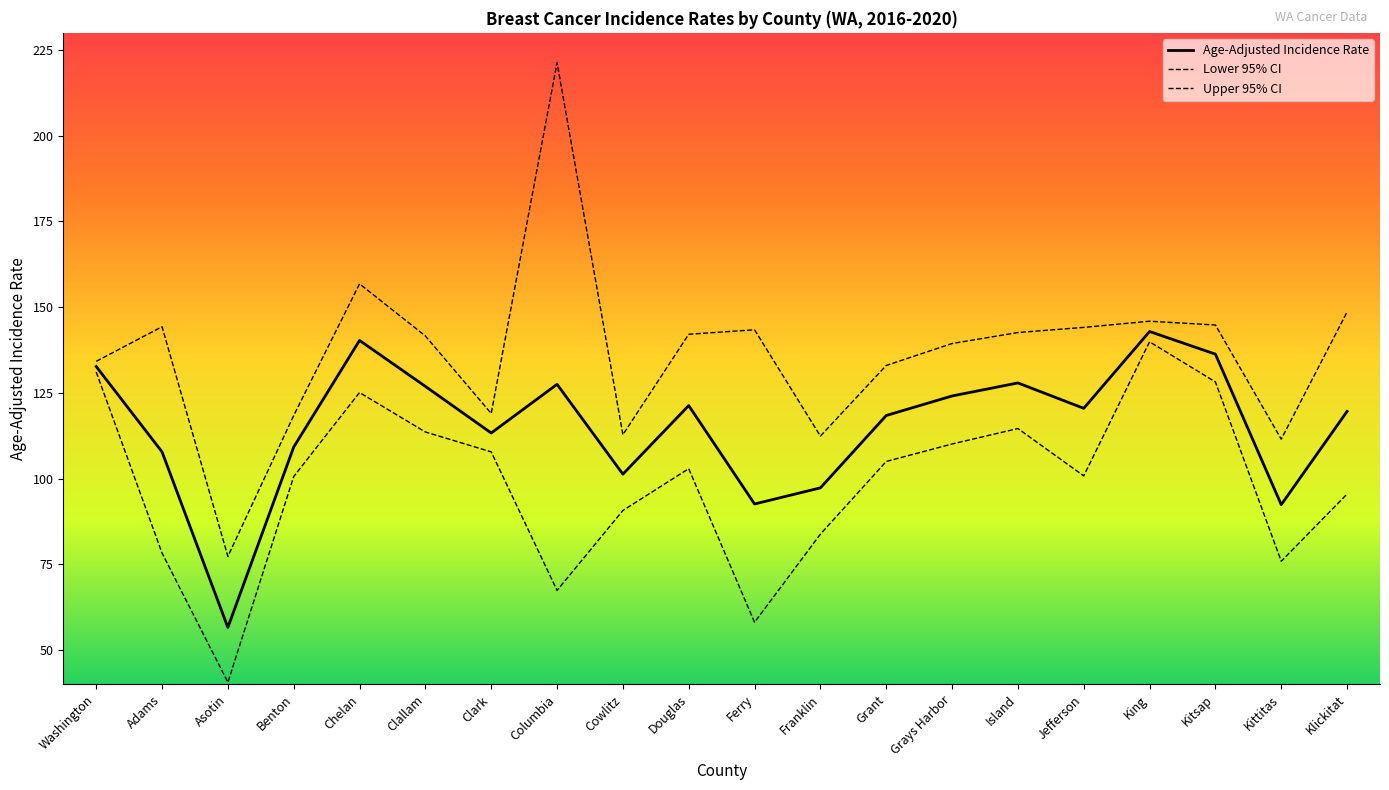

Reading left to right, extract all data points from this chart.

Age-Adjusted Incidence Rate: Washington=132.7	Adams=107.8	Asotin=56.6	Benton=109.2	Chelan=140.3	Clallam=126.9	Clark=113.3	Columbia=127.5	Cowlitz=101.3	Douglas=121.3	Ferry=92.6	Franklin=97.3	Grant=118.4	Grays Harbor=124.1	Island=127.9	Jefferson=120.5	King=142.9	Kitsap=136.3	Kittitas=92.4	Klickitat=119.6
Lower 95% CI: Washington=131.1	Adams=78.3	Asotin=40.6	Benton=100.6	Chelan=125.1	Clallam=113.6	Clark=107.8	Columbia=67.4	Cowlitz=90.7	Douglas=102.9	Ferry=58.1	Franklin=83.8	Grant=105.0	Grays Harbor=110.1	Island=114.6	Jefferson=100.8	King=139.9	Kitsap=128.2	Kittitas=75.9	Klickitat=95.5
Upper 95% CI: Washington=134.2	Adams=144.3	Asotin=77.3	Benton=118.4	Chelan=156.8	Clallam=141.6	Clark=119.0	Columbia=221.3	Cowlitz=112.8	Douglas=142.1	Ferry=143.4	Franklin=112.4	Grant=133.0	Grays Harbor=139.4	Island=142.6	Jefferson=144.1	King=145.9	Kitsap=144.8	Kittitas=111.5	Klickitat=148.6